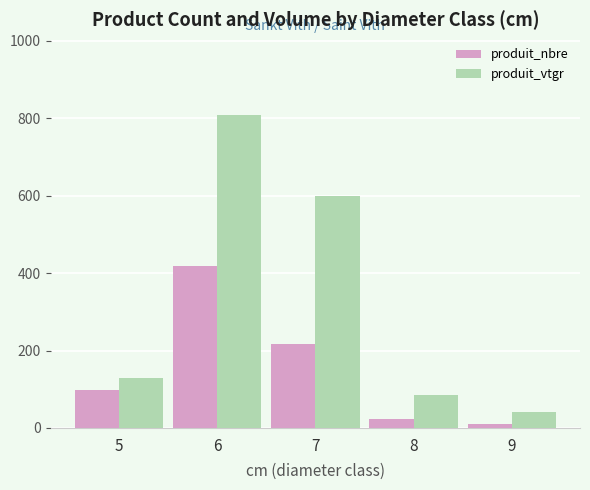

True or false: produit_vtgr has a value of 1066.8 at 7.

False